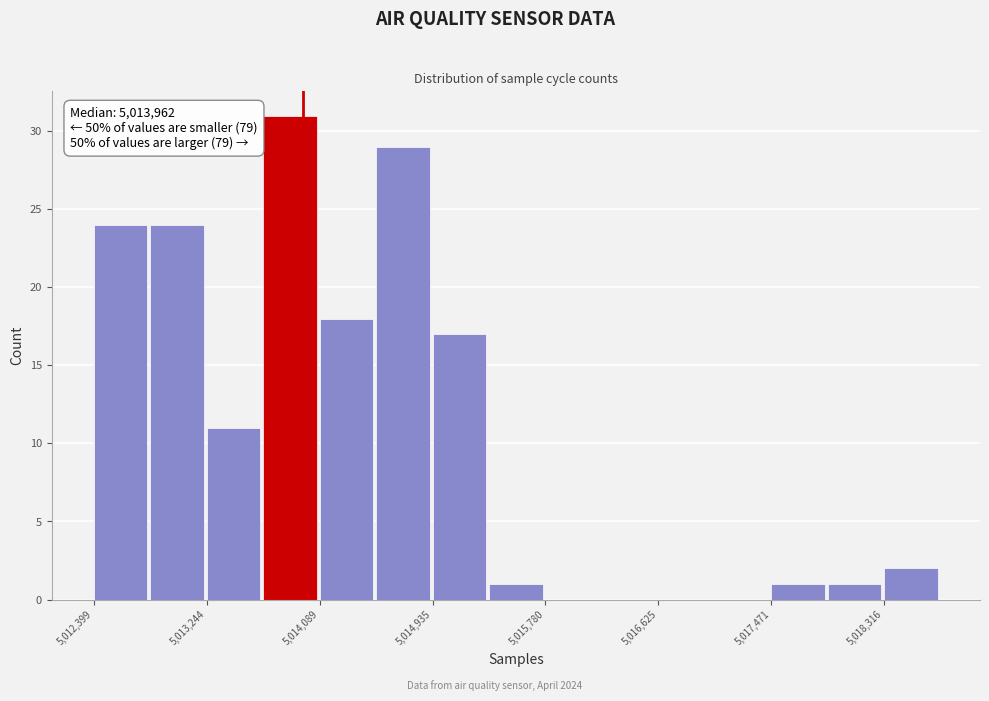

Over which range of the x-axis is the bar tallest?

5013700 to 5014100